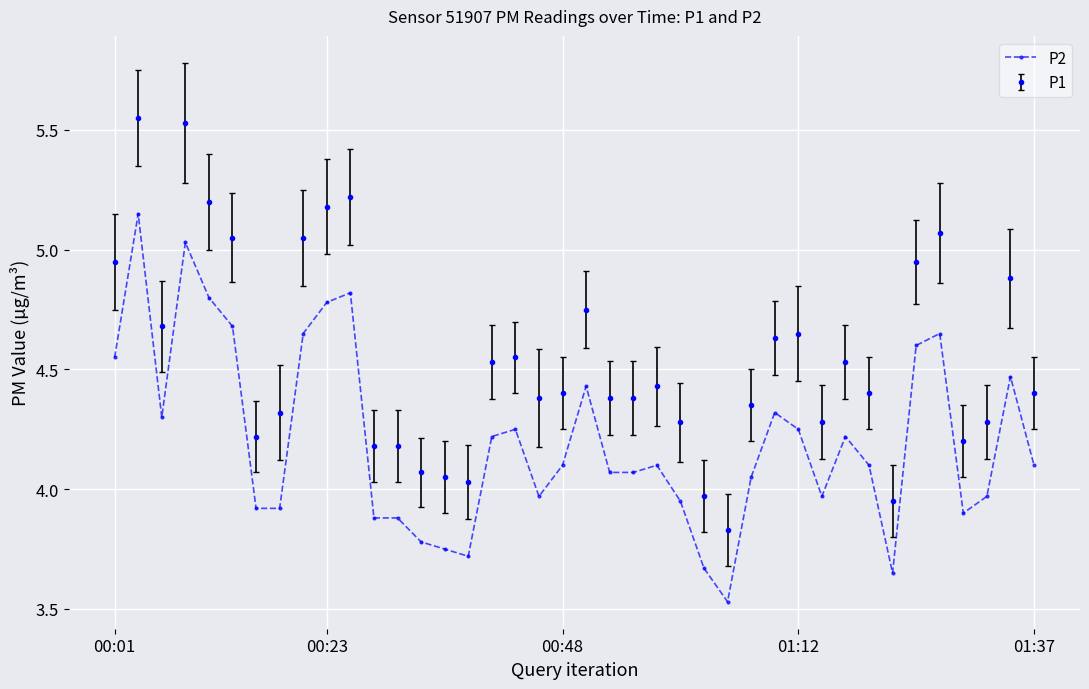

Which series has the widest spread of values?

P1